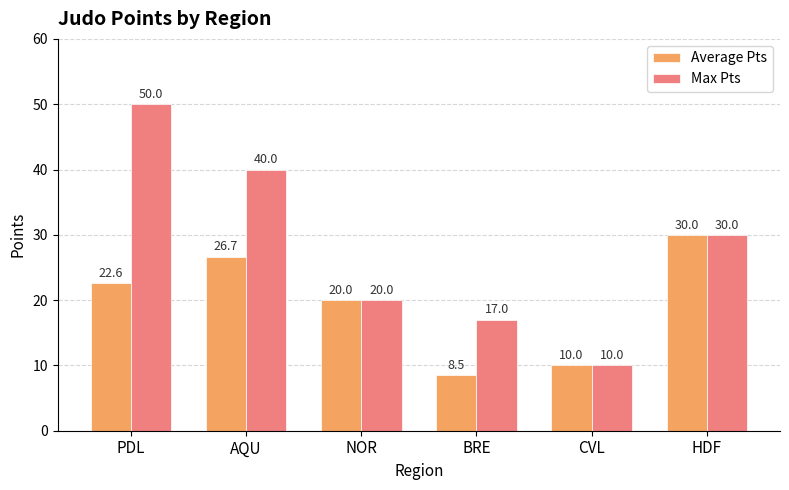

What position from the right is HDF?

1